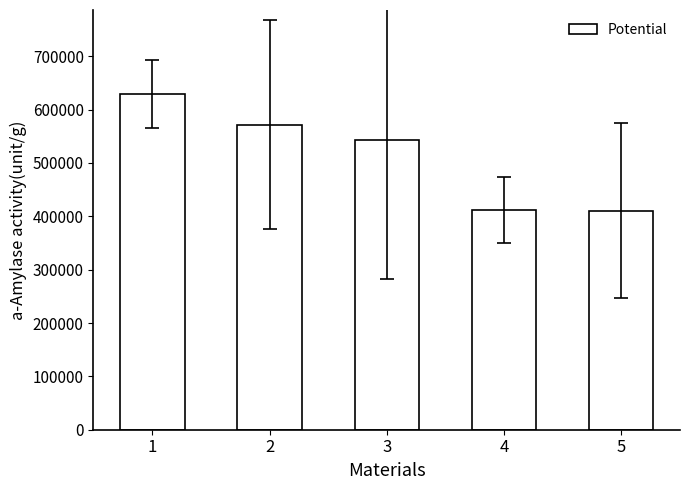

What is the change in value from 2 to 4?

-160303.3